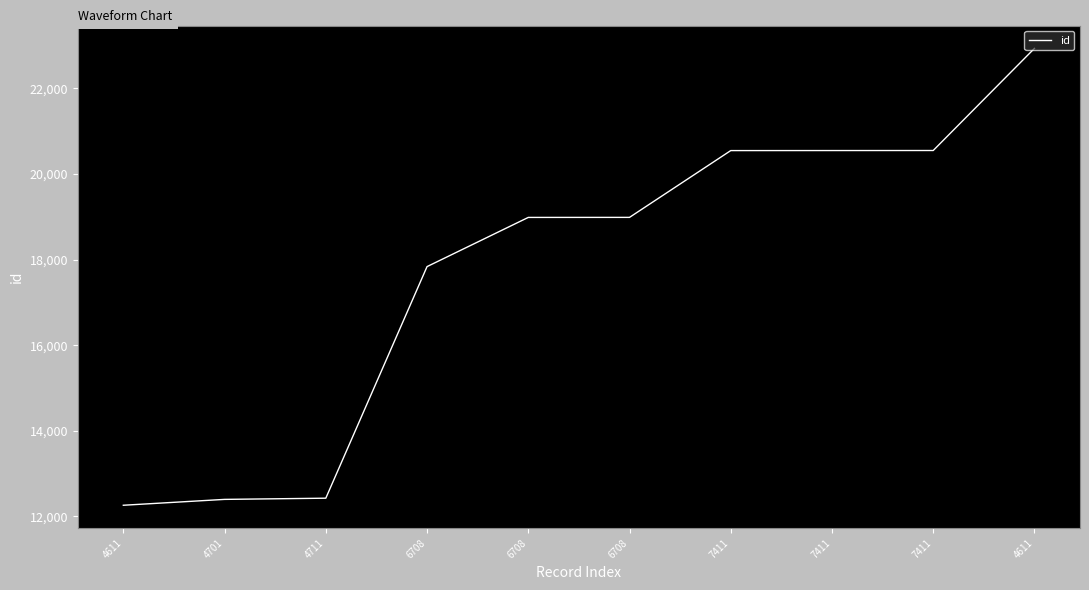

Is this an area chart (filled region under the line)?

No